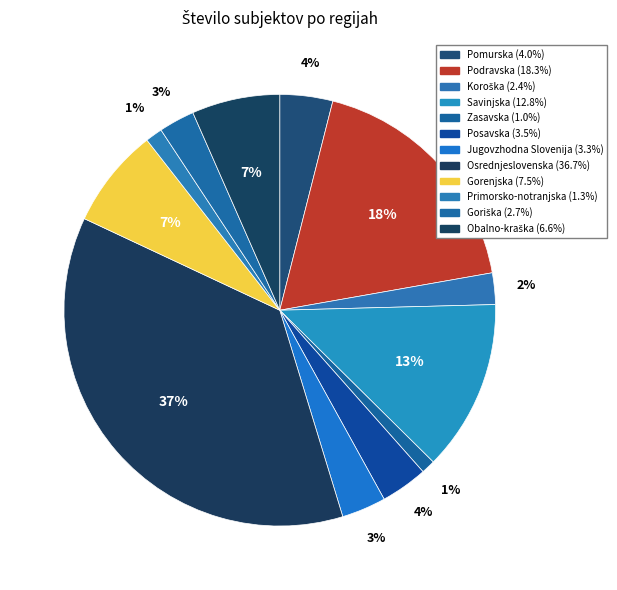

Count the number of slices in the pie.

12